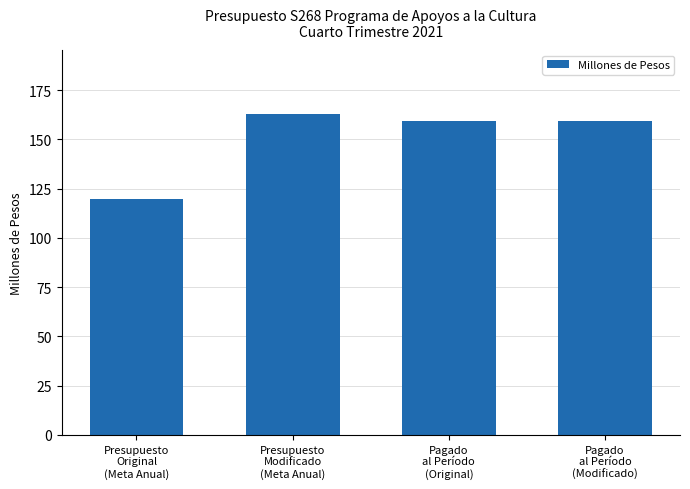

Reading right to left, transcribe all the data shown in this chart.

Pagado
al Período
(Modificado)=159.4	Pagado
al Período
(Original)=159.4	Presupuesto
Modificado
(Meta Anual)=162.8	Presupuesto
Original
(Meta Anual)=120.0